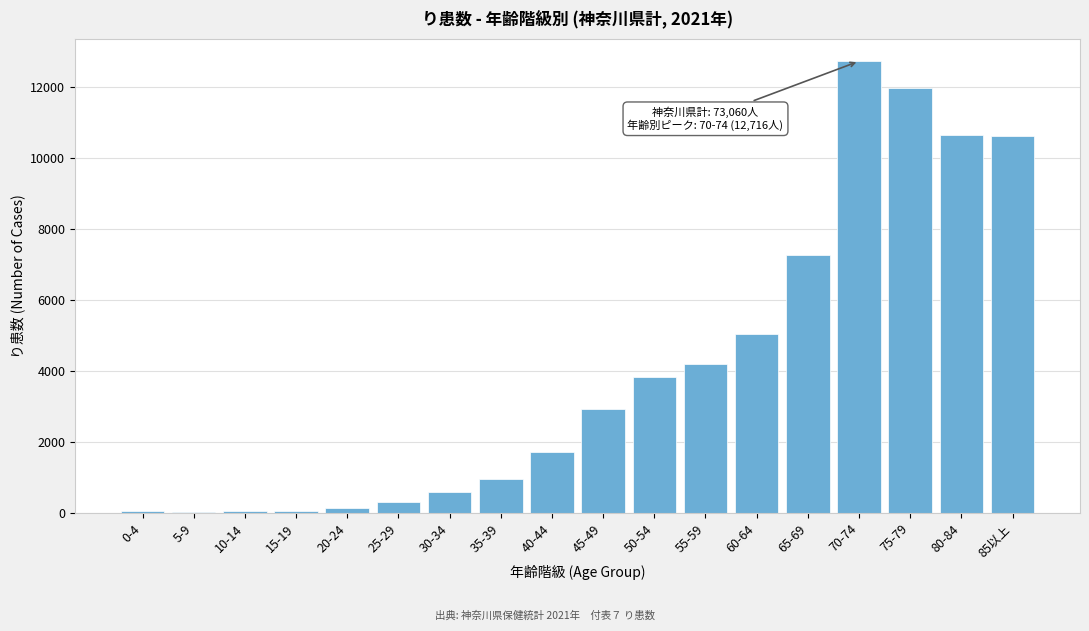

At which label is the value closest to 6374?

65-69